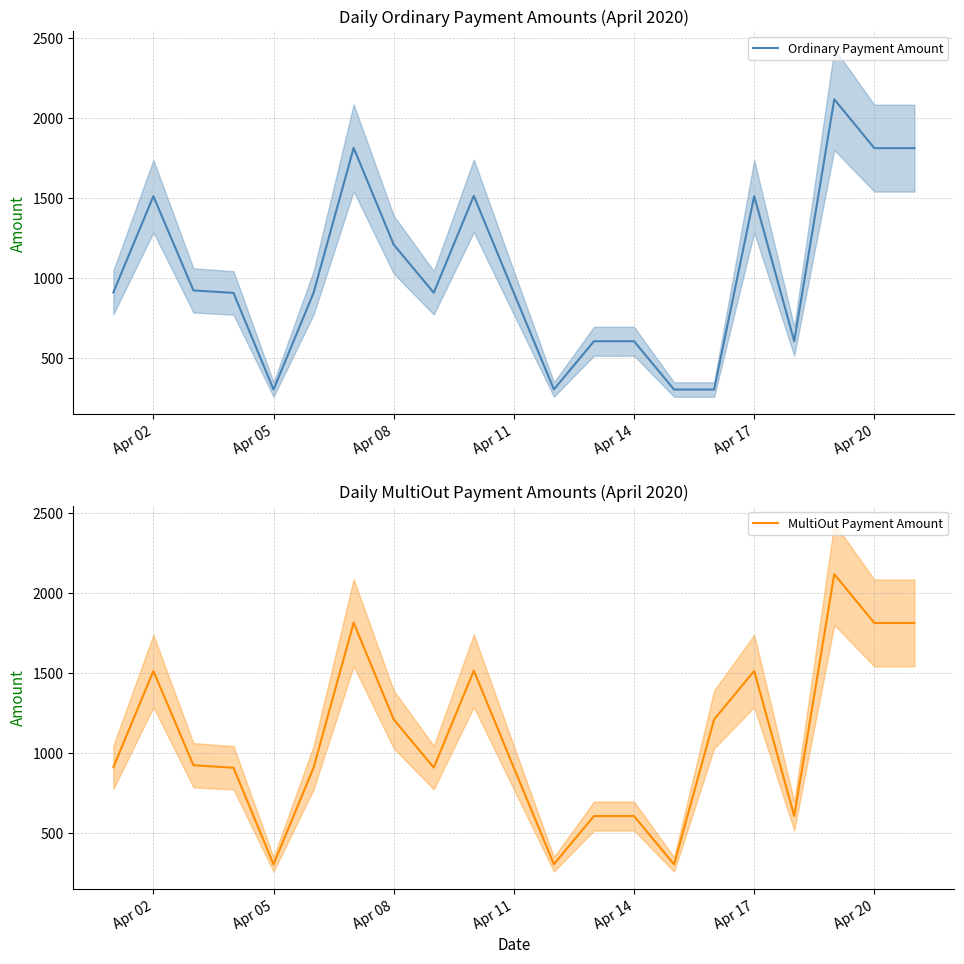

How many data points in Ordinary Payment Amount are above 907?

12